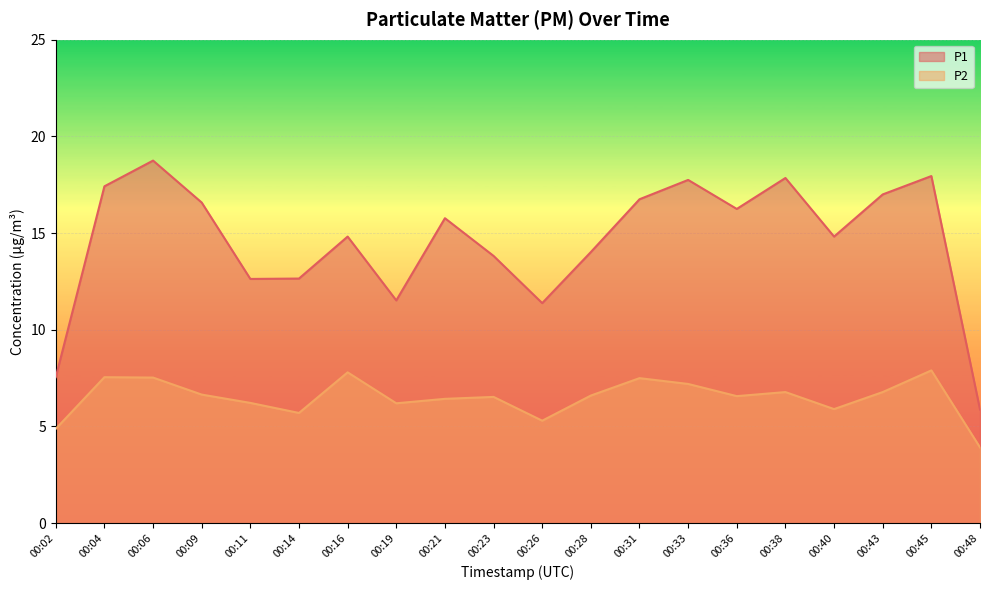

What is the difference between the highest and lowest values at 00:06?

11.2